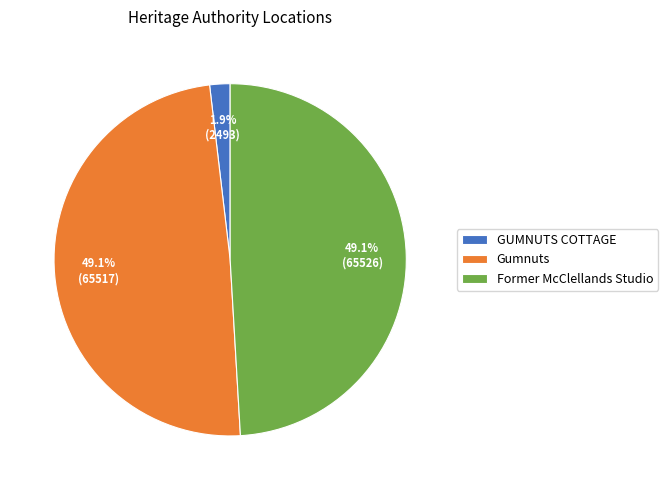

Does GUMNUTS COTTAGE account for over 50% of the chart?

No